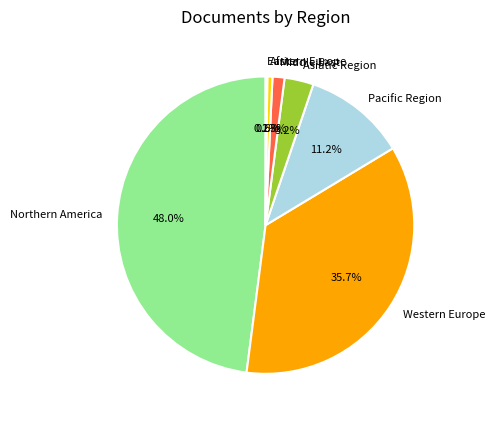

Is Pacific Region the majority of the pie?

No